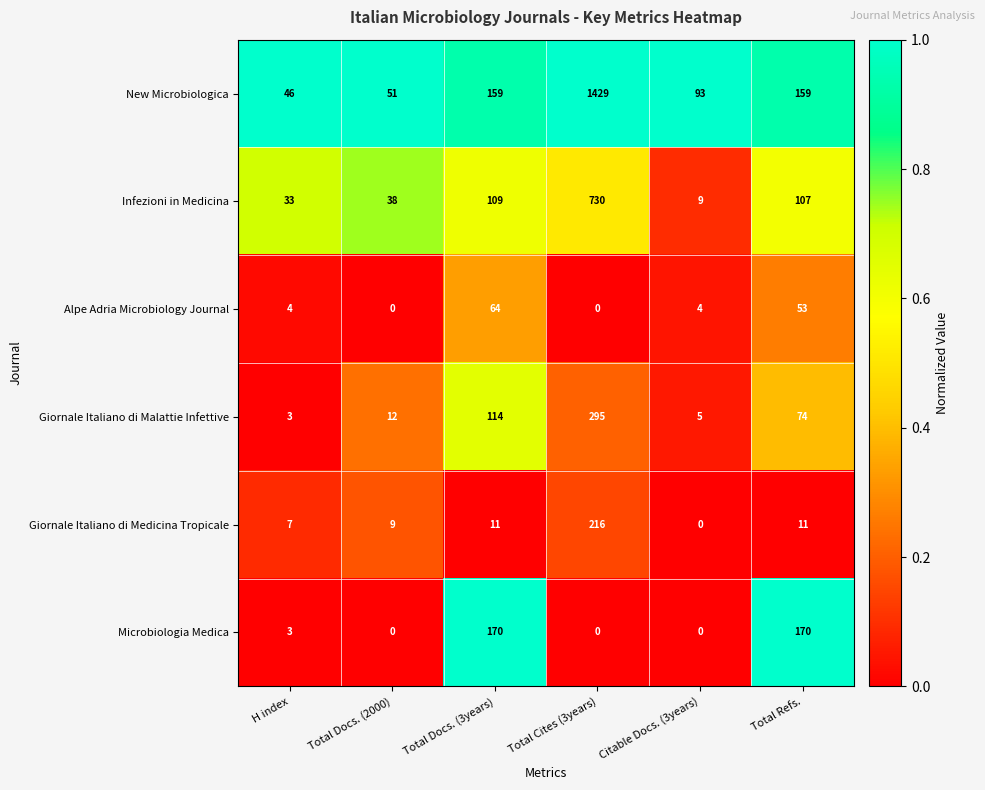

At which label does Giornale Italiano di Medicina Tropicale reach its peak?

Total Cites (3years)